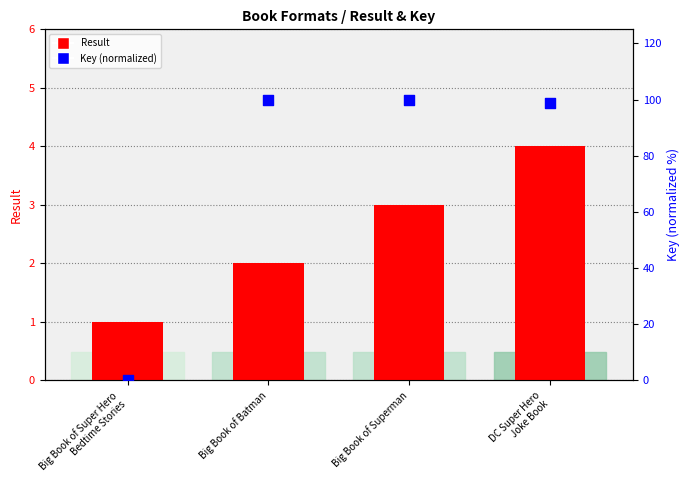

At how many categories does at least one series exceed 99?

2